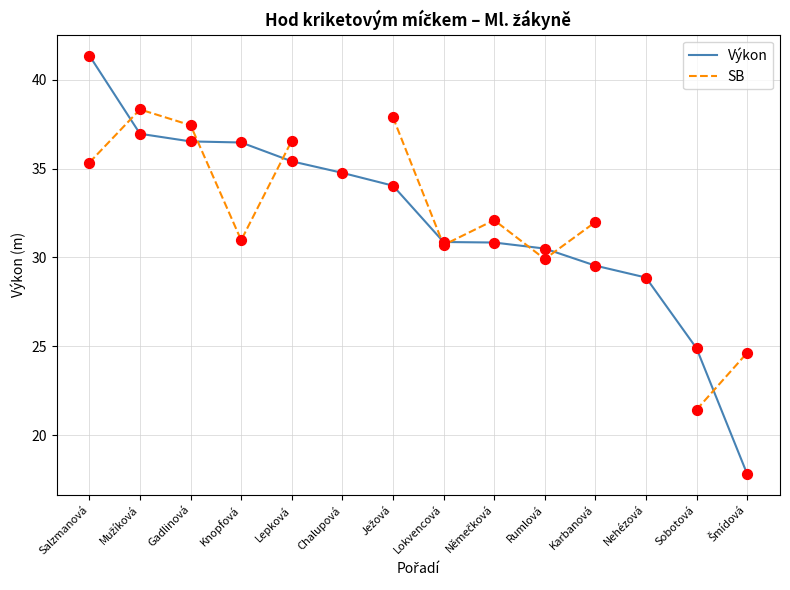

Which series reaches the maximum Y coordinate?

Výkon